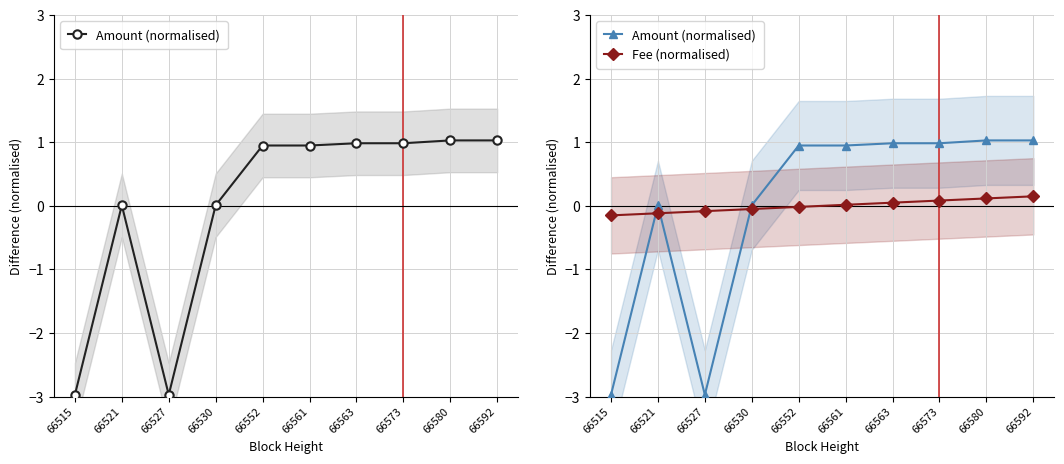

Which category has the highest value across all series?

66580